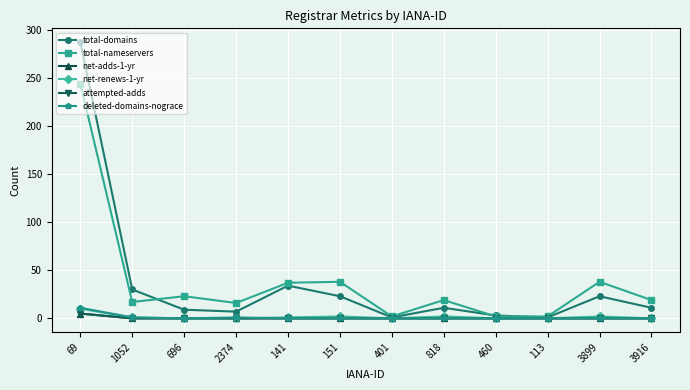

The net-renews-1-yr series shows -6 at 460. True or false?

False